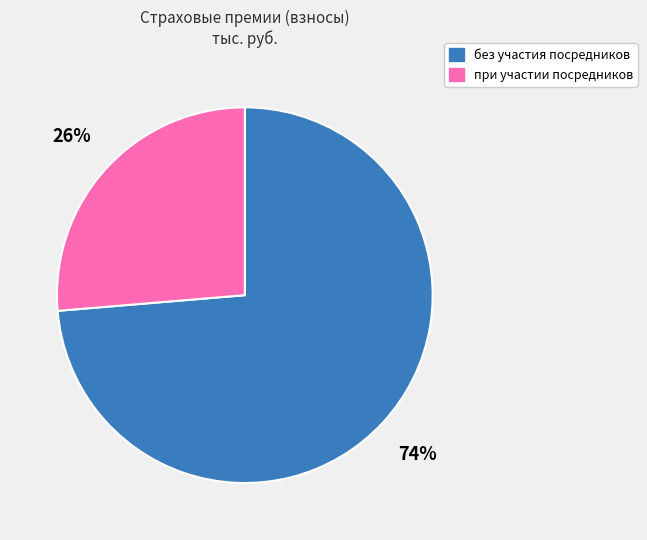

What percentage is the без участия посредников slice, to the nearest percent?

74%